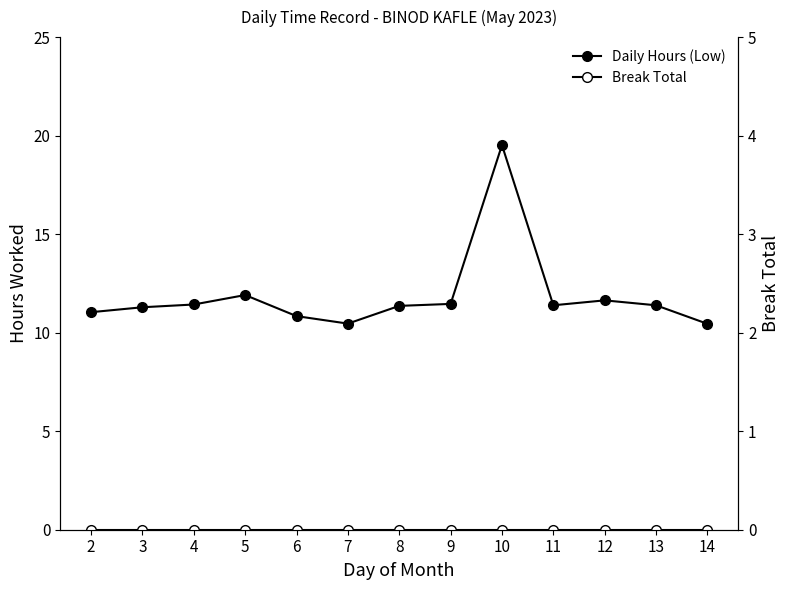

True or false: Daily Hours (Low) has a value of 18.7 at 4.

False